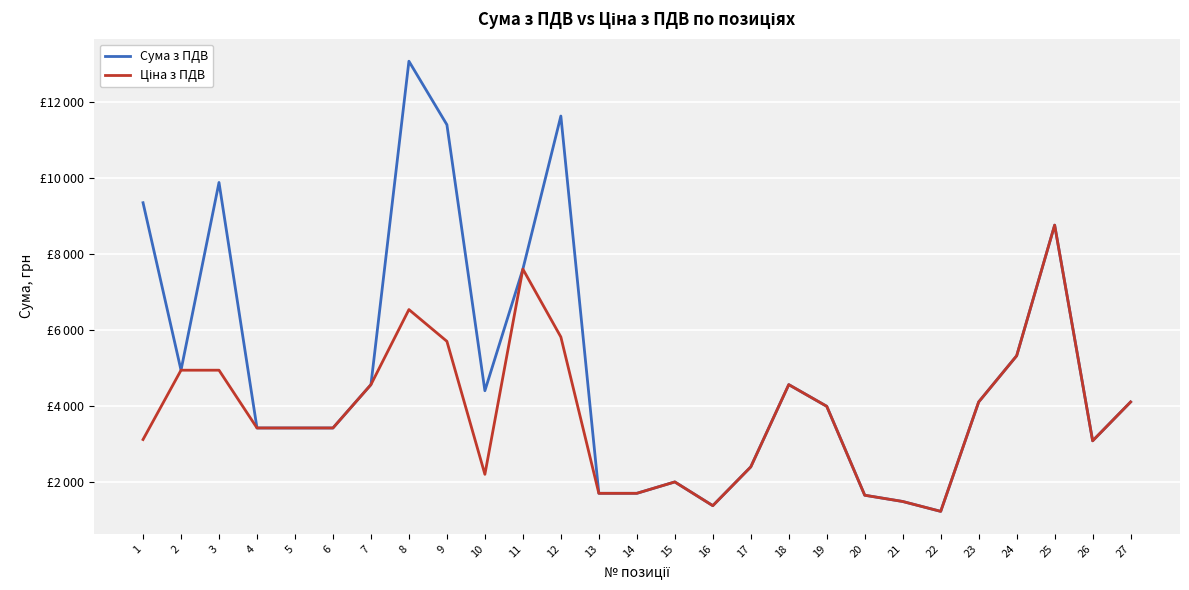

True or false: Ціна з ПДВ and Сума з ПДВ intersect in this chart.

False